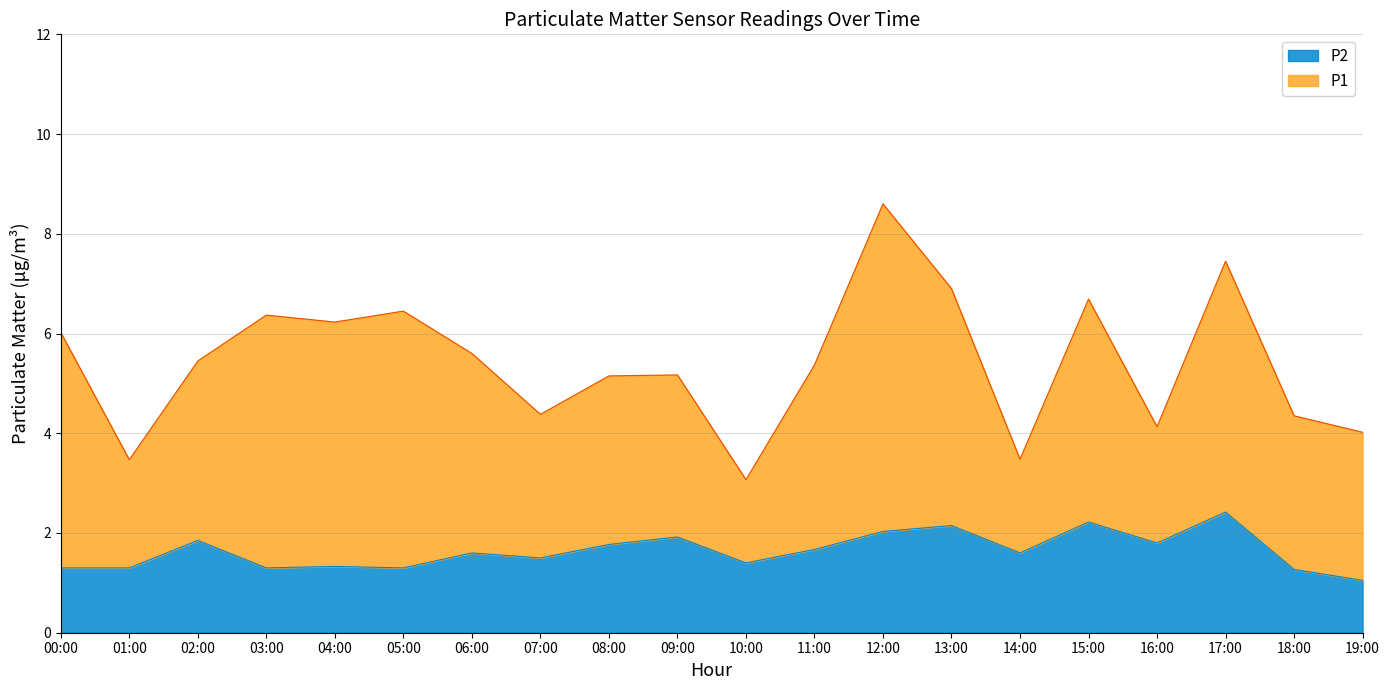

What is the label of the 12th point from the right?

08:00